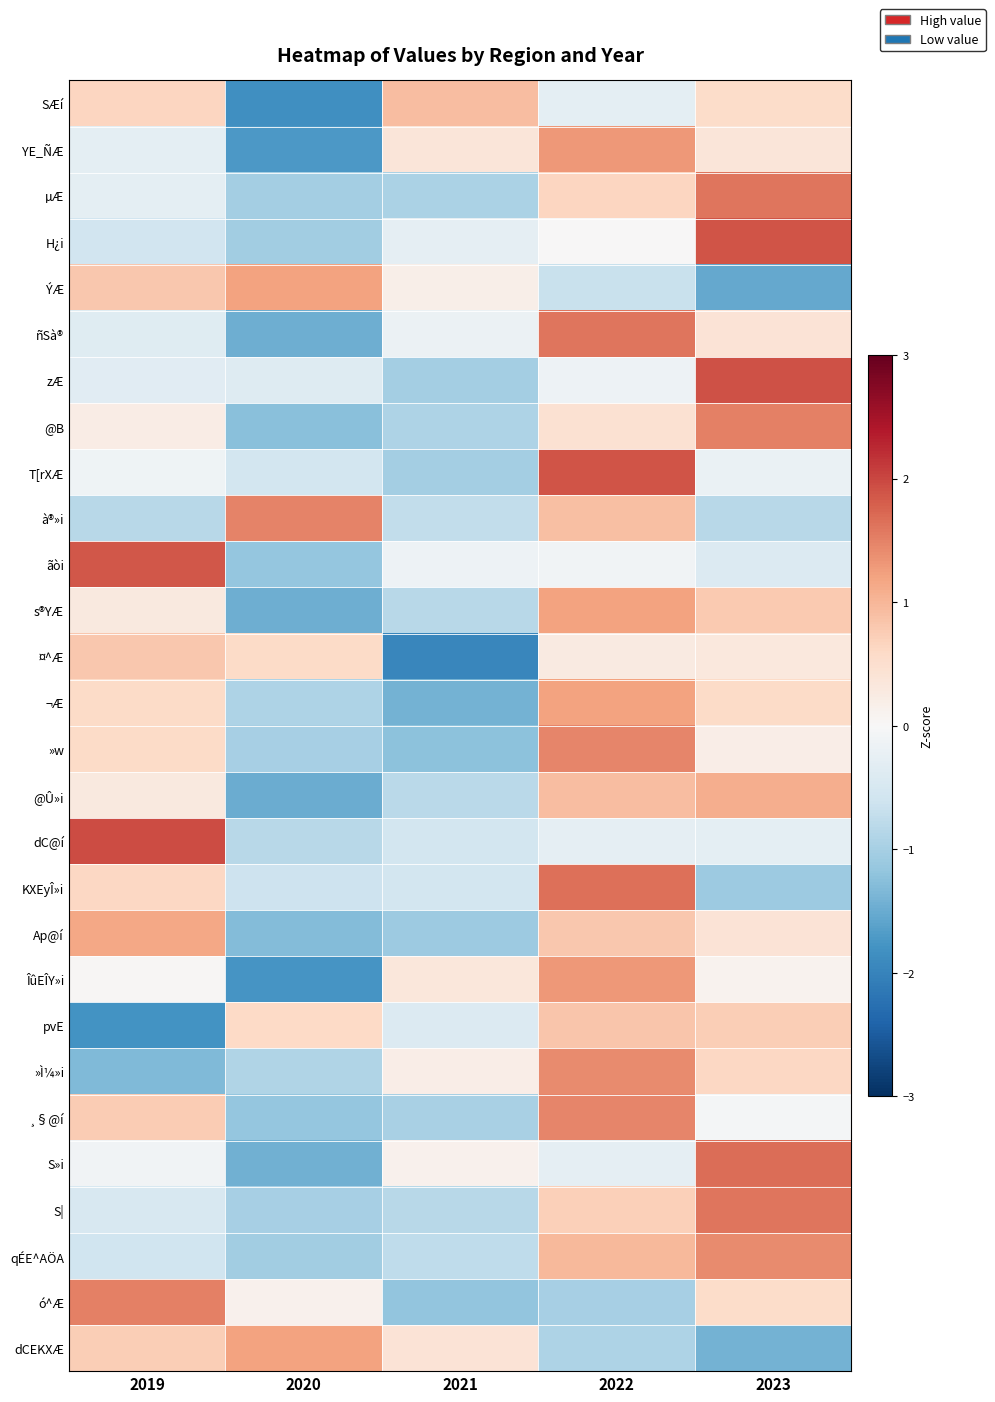

Count the number of data series in this chart.

28